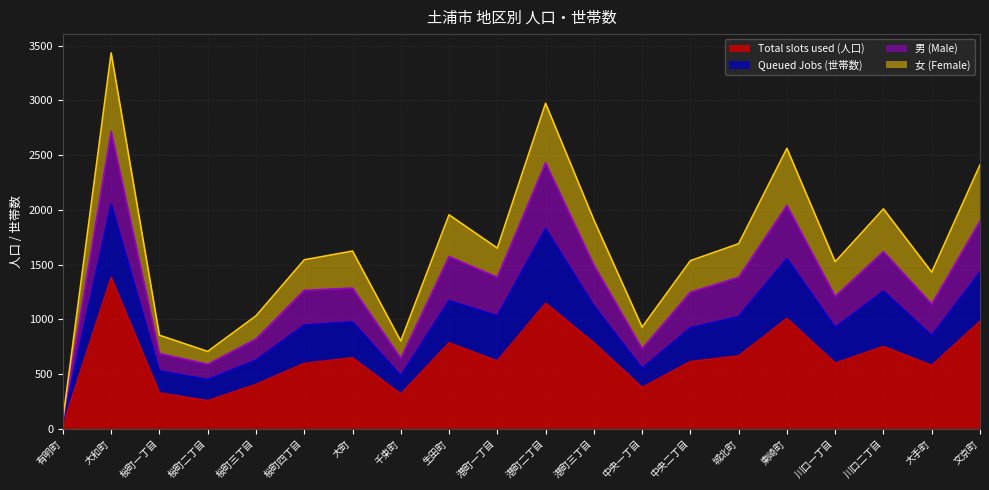

Which label corresponds to the largest value in the chart?

大和町